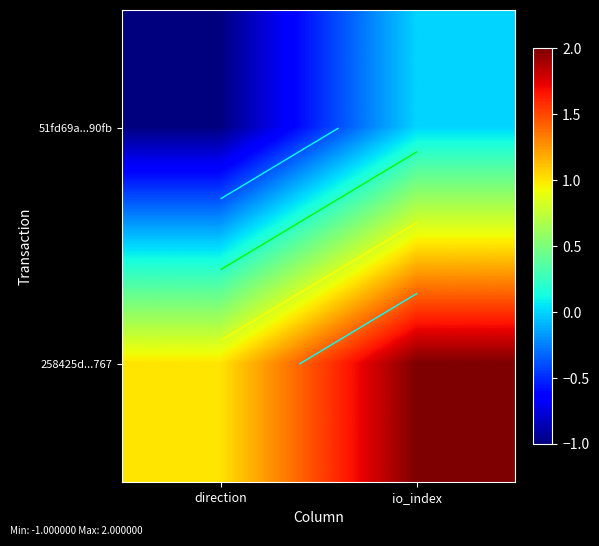

The 51fd69a...90fb series shows -1 at direction. True or false?

False